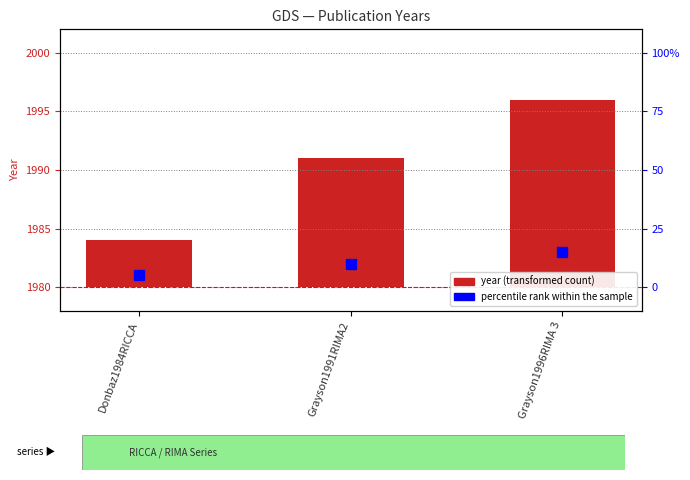

What is the value of the 1st bar from the left?

4